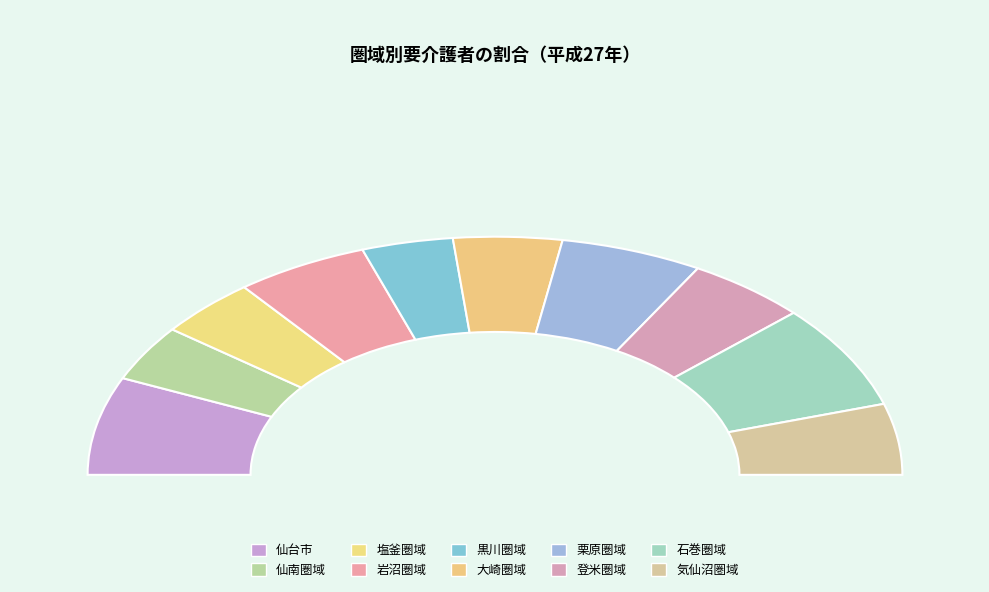

Approximately how many times larger is the value at 仙南圏域 compared to 栗原圏域?

0.7